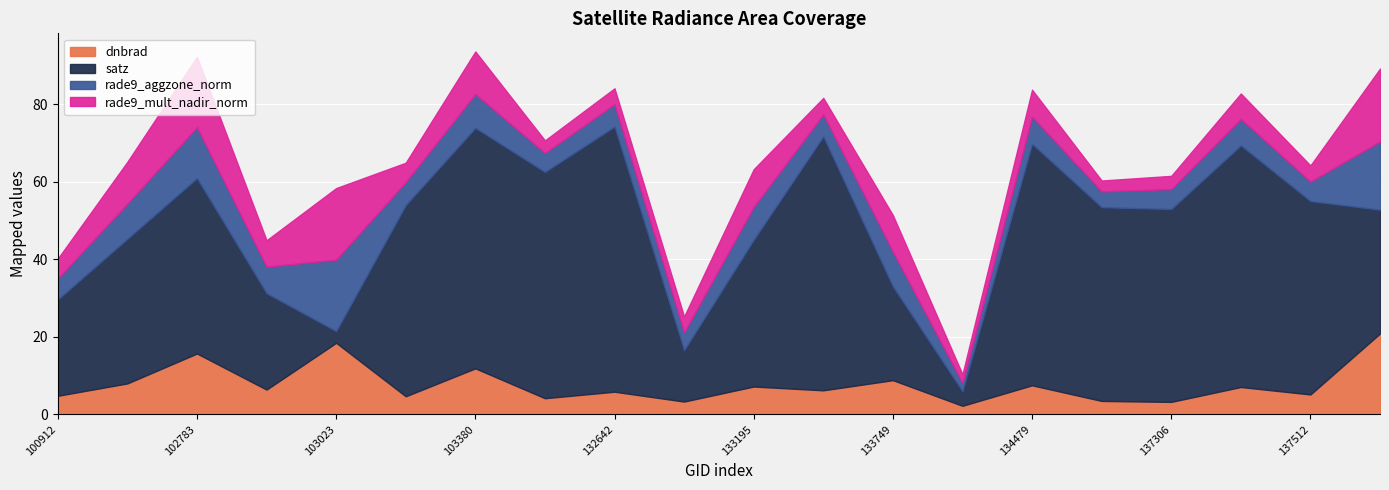

At which category is the sum across all series the highest?

103380